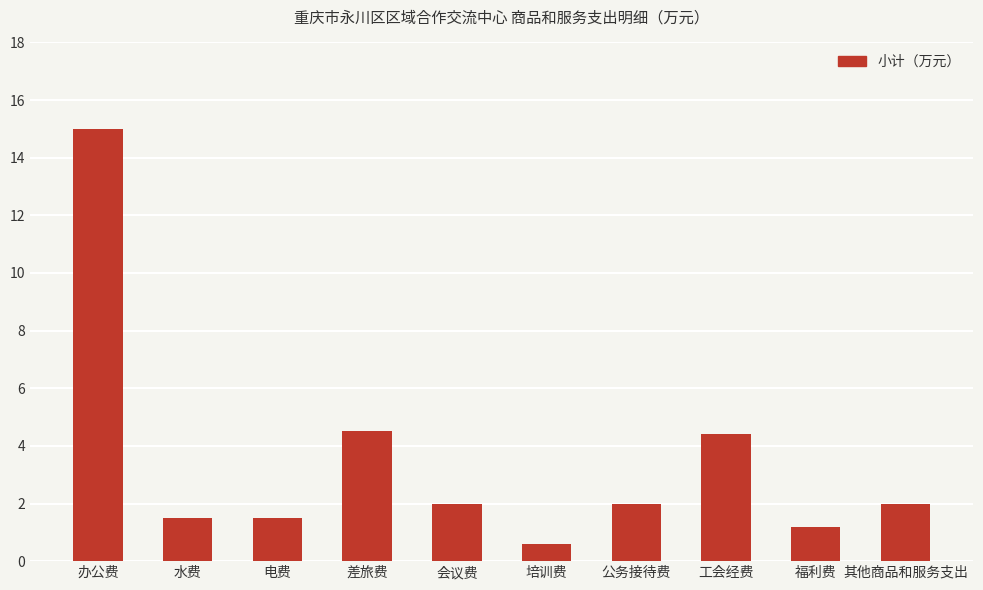

Does the chart contain any negative values?

No